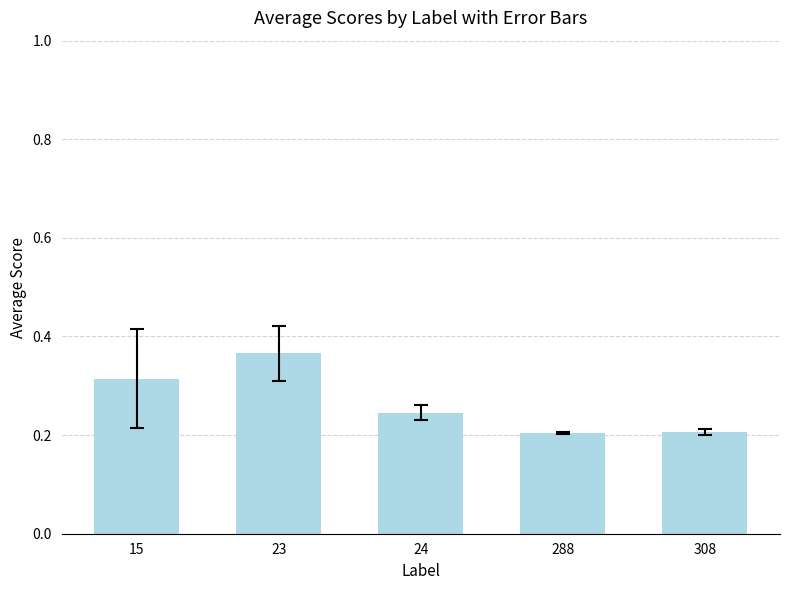

Does the chart contain any negative values?

No